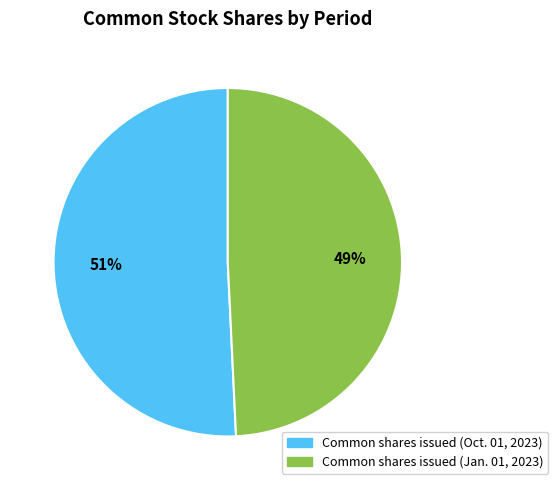

Is Common shares issued (Jan. 01, 2023) the majority of the pie?

No